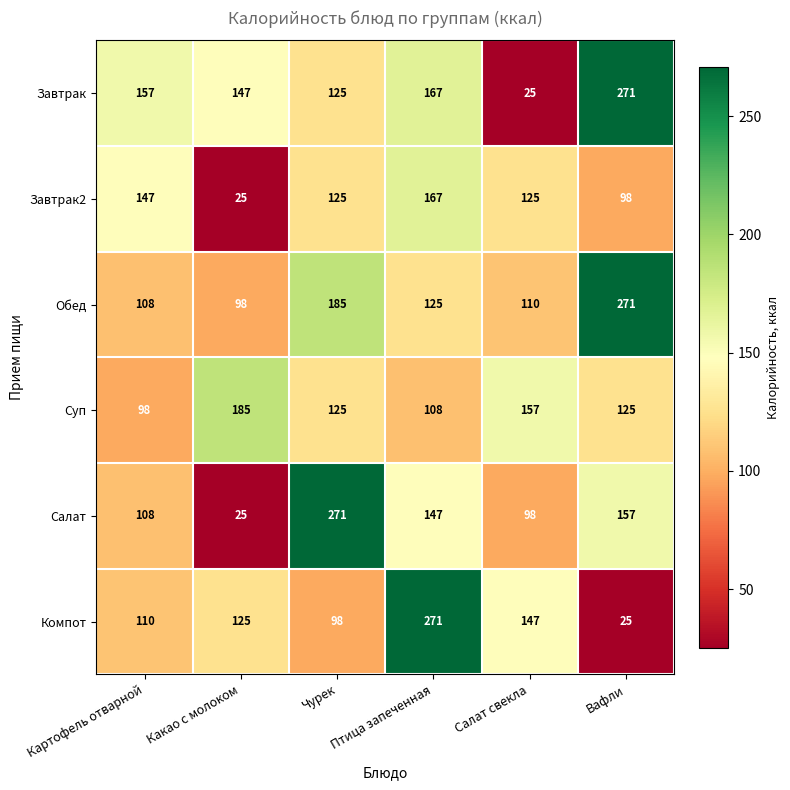

What is the sum of the Салат values at Картофель отварной and Чурек?

379